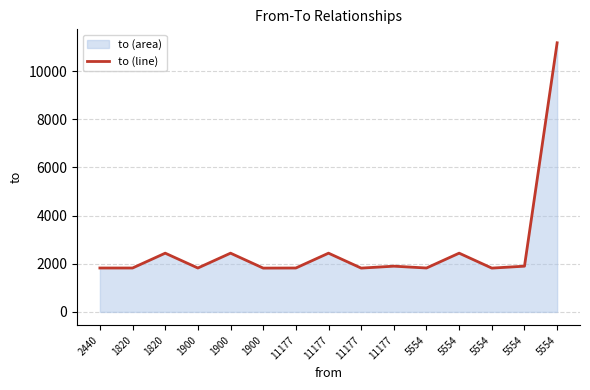

What is the label of the 14th point from the left?

5554